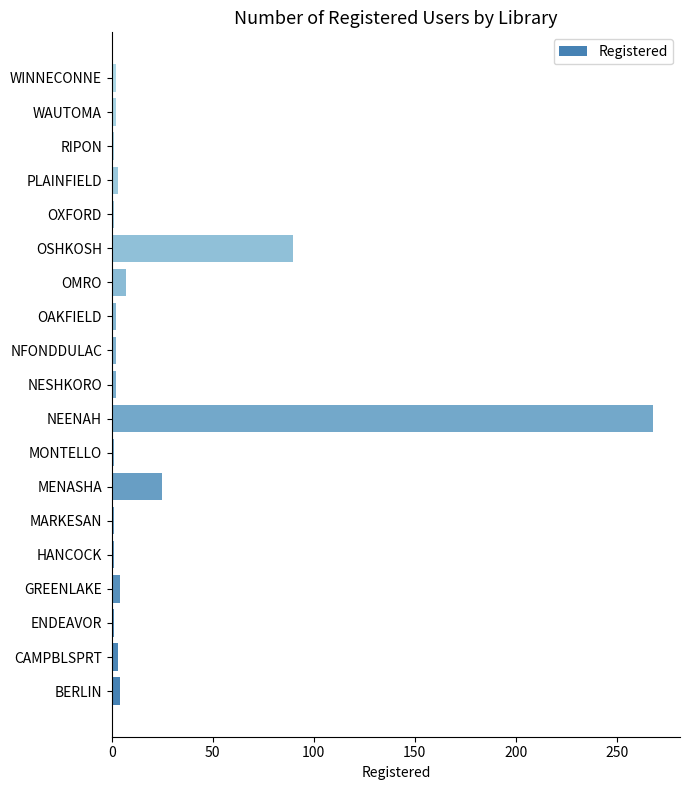

What is the sum of all values?

420